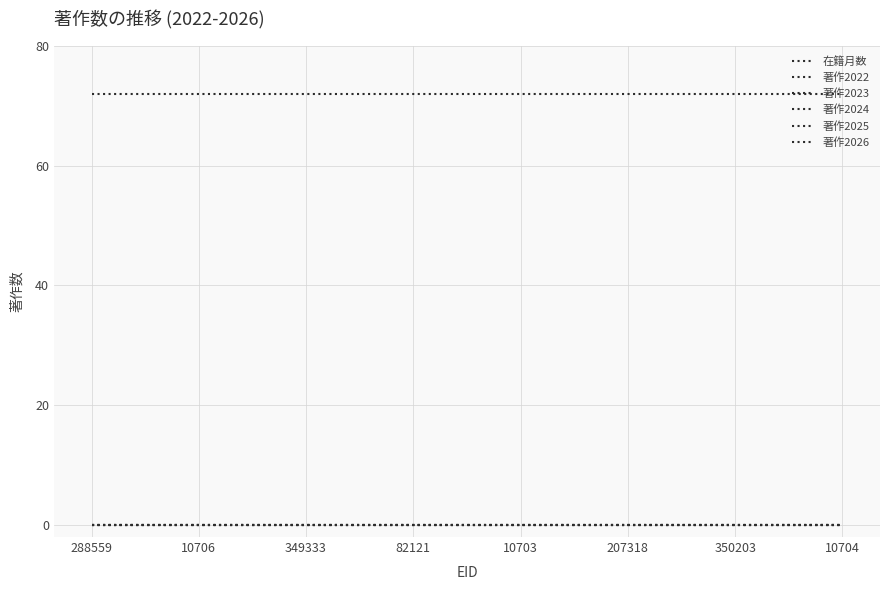

Reading left to right, extract all data points from this chart.

在籍月数: 72	72	72	72	72	72	72	72
著作2022: 0	0	0	0	0	0	0	0
著作2023: 0	0	0	0	0	0	0	0
著作2024: 0	0	0	0	0	0	0	0
著作2025: 0	0	0	0	0	0	0	0
著作2026: 0	0	0	0	0	0	0	0